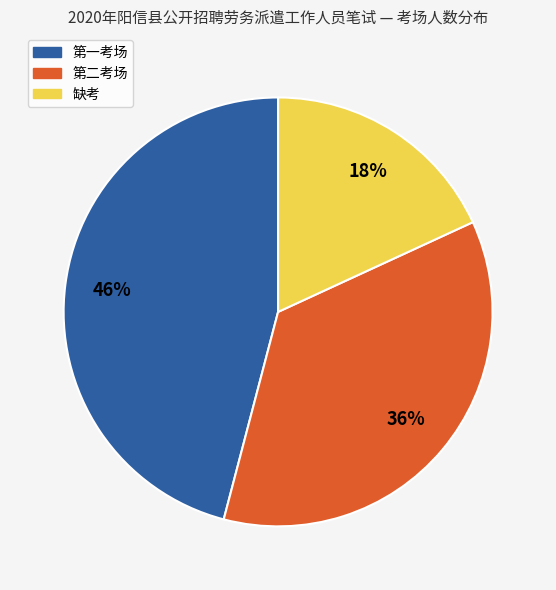

To the nearest percent, what is the difference between the largest and smallest slice percentages?

28%